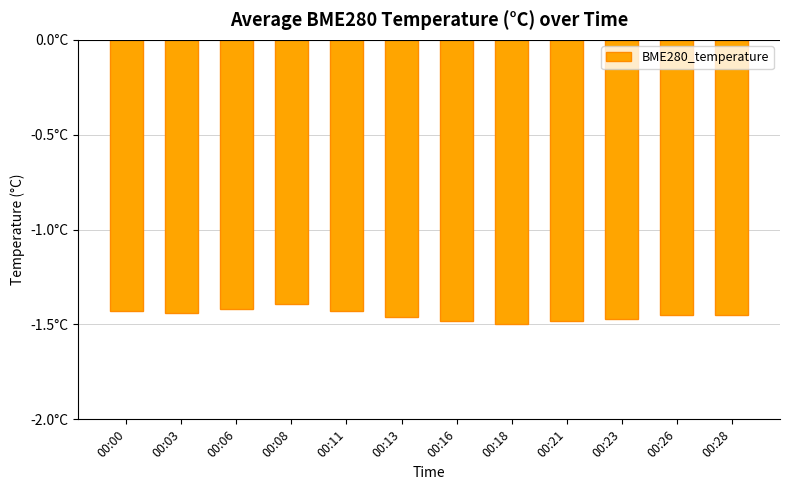

At which label is the value closest to -1?

00:08